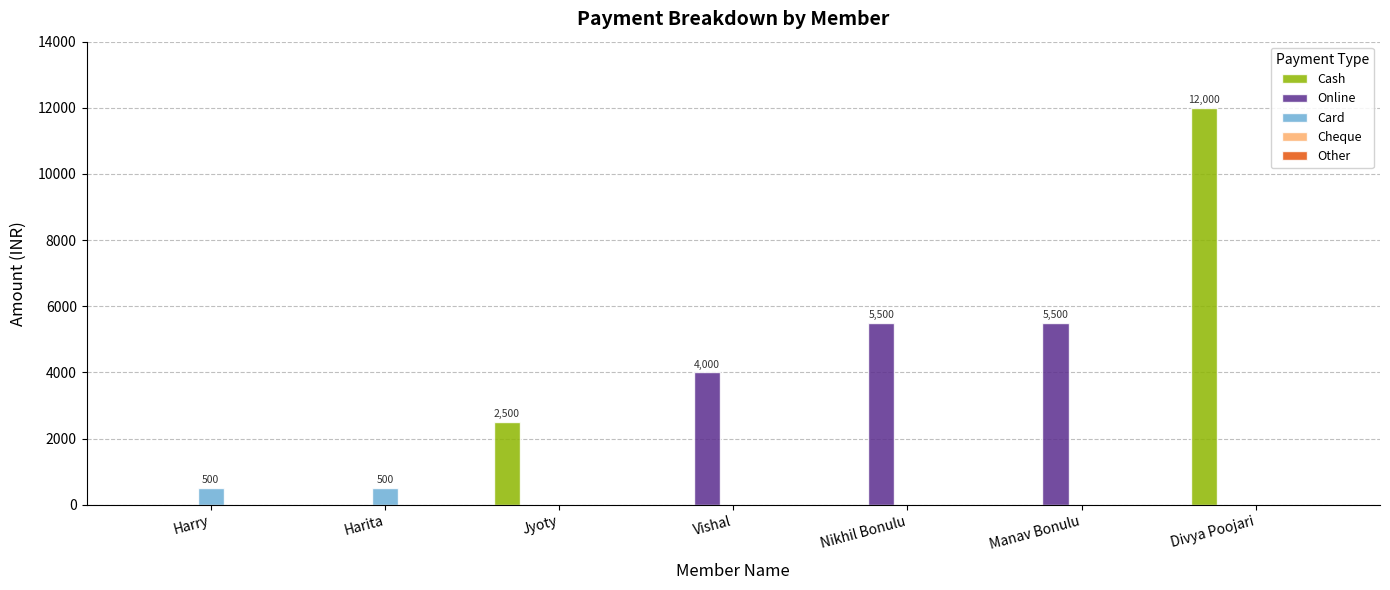

At which category is the sum across all series the highest?

Divya Poojari